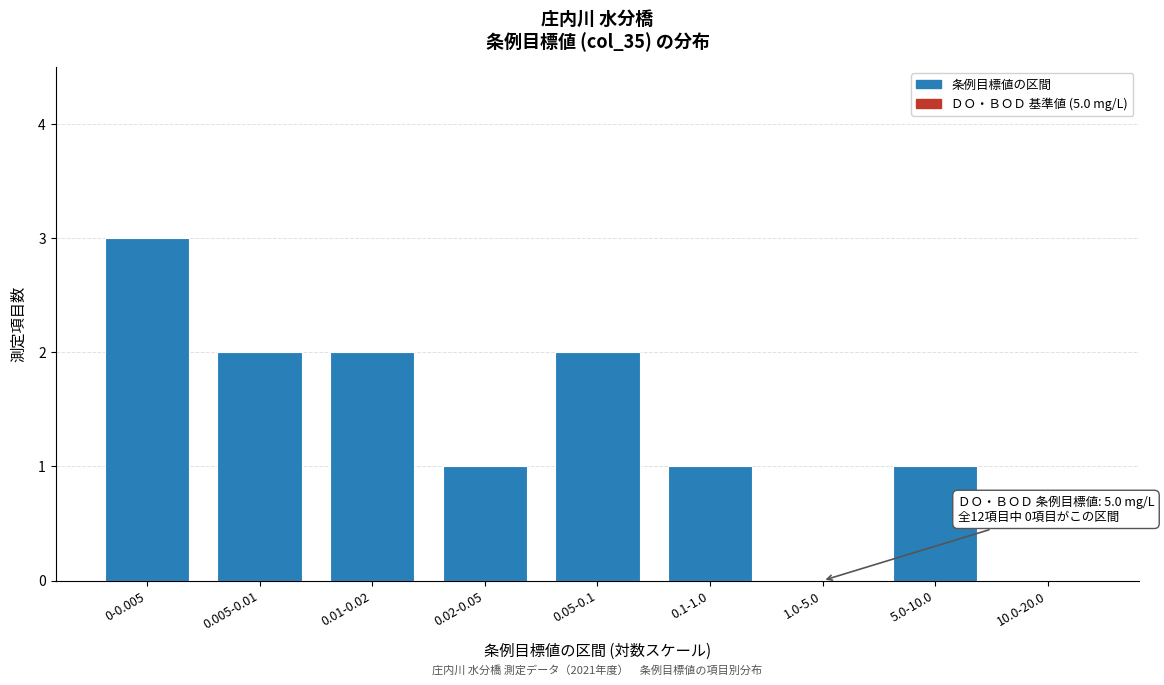

Reading right to left, extract all data points from this chart.

10.0-20.0=0	5.0-10.0=1	1.0-5.0=0	0.1-1.0=1	0.05-0.1=2	0.02-0.05=1	0.01-0.02=2	0.005-0.01=2	0-0.005=3